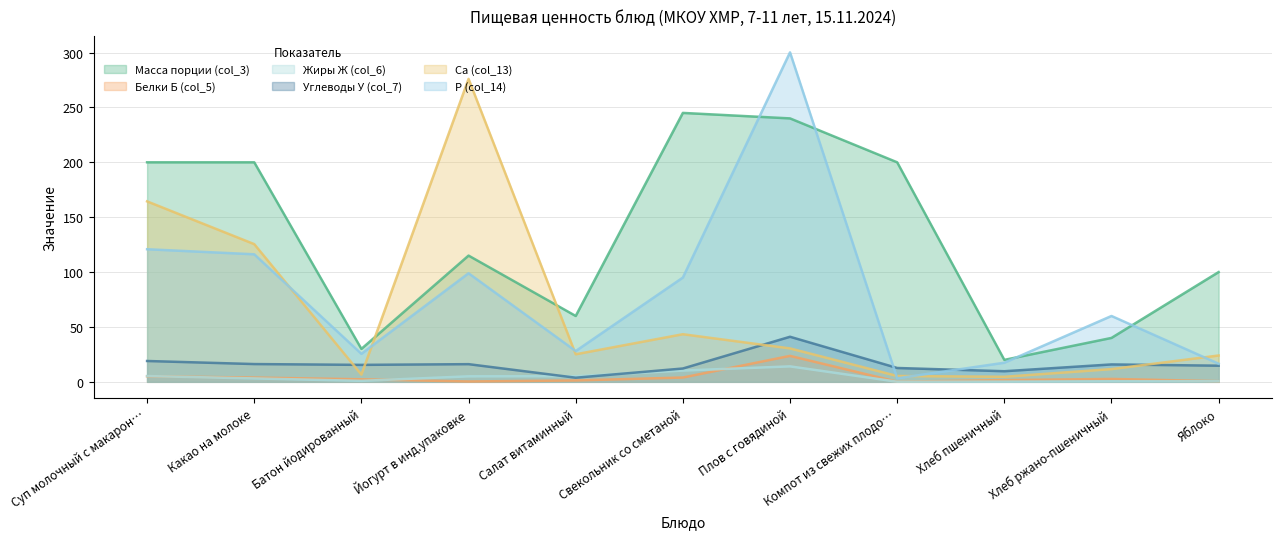

What is the maximum value shown in the chart?

300.2